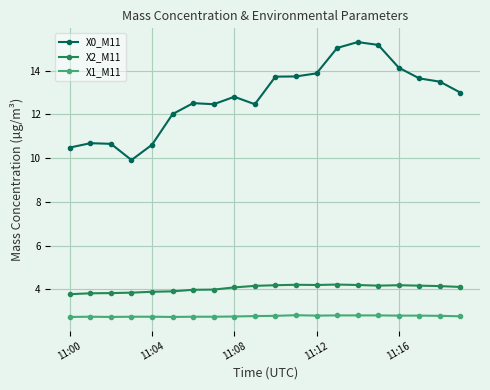

Which series has the largest range (max minus min)?

X0_M11